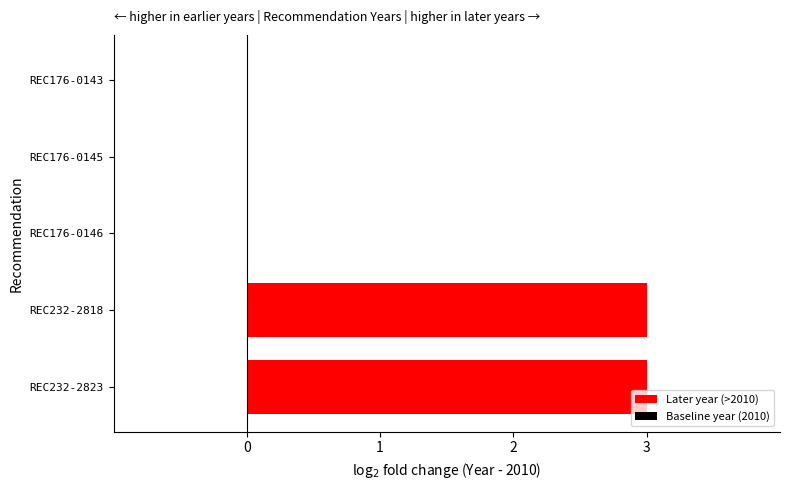

What is the greatest value displayed?

3